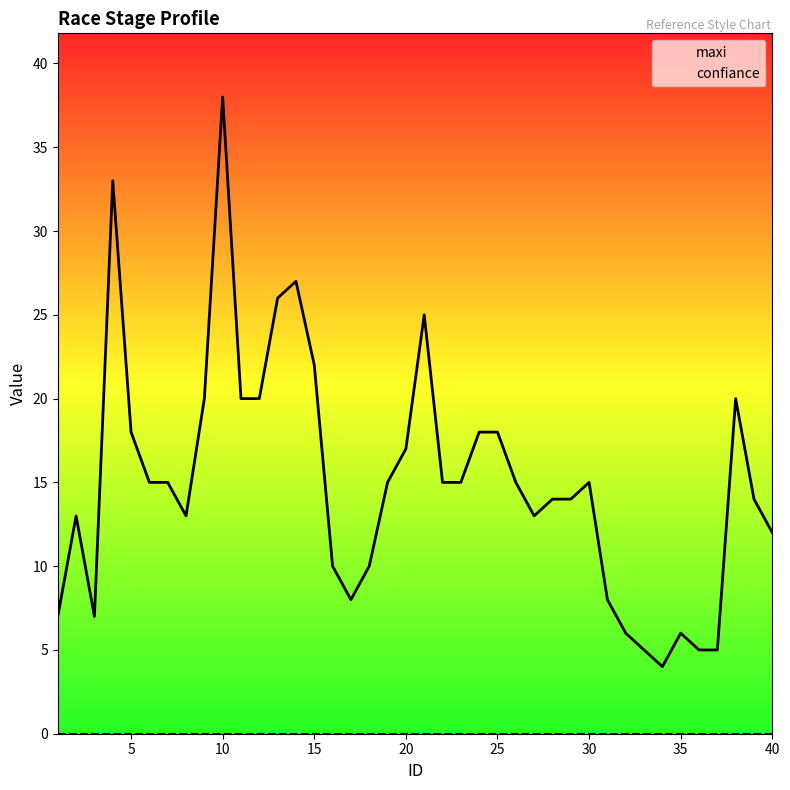

Is the value of maxi at 27 greater than the value of confiance at 18?

Yes